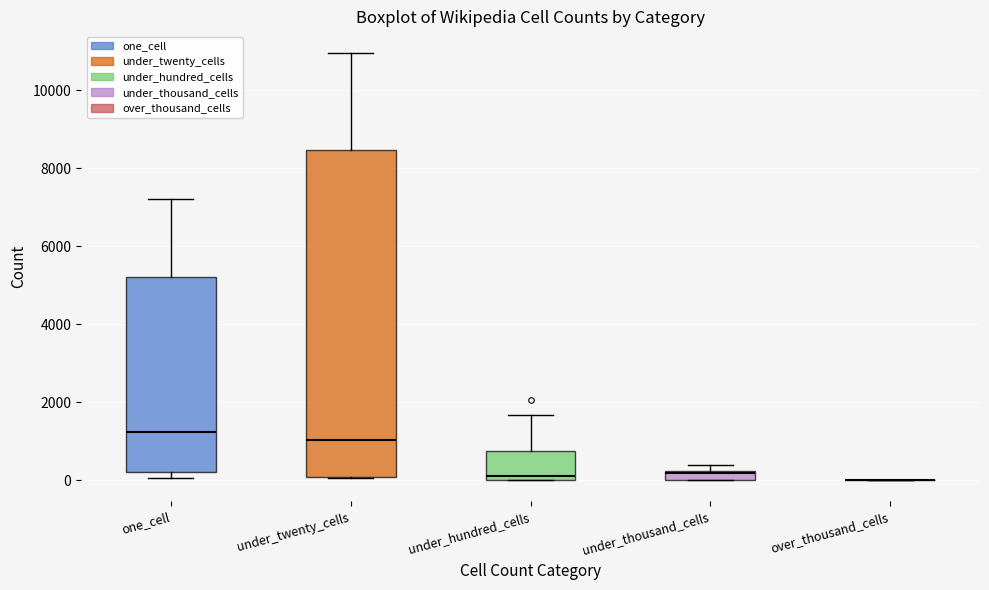

Where is the lower edge of the box for under_thousand_cells on the y-axis? The values are not printed on the chart, so give them approximately, as read against the axis.

0